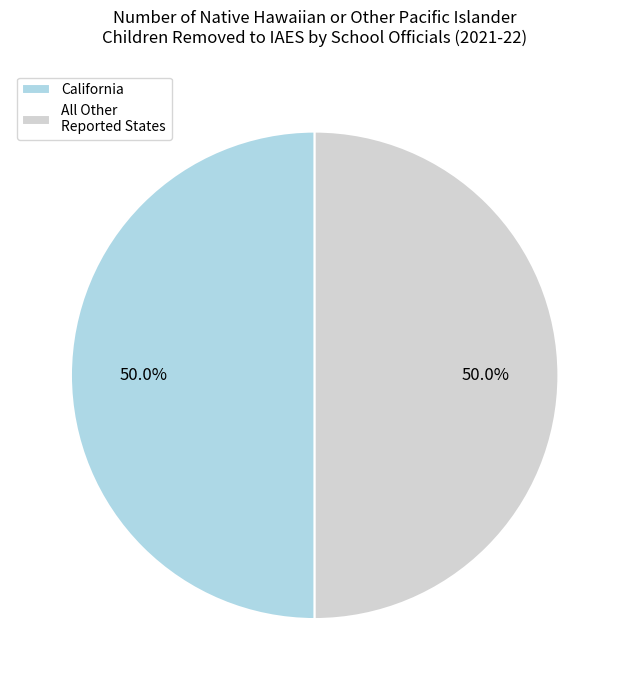

What is the ratio of the value at California to the value at All Other Reported States?

1.0